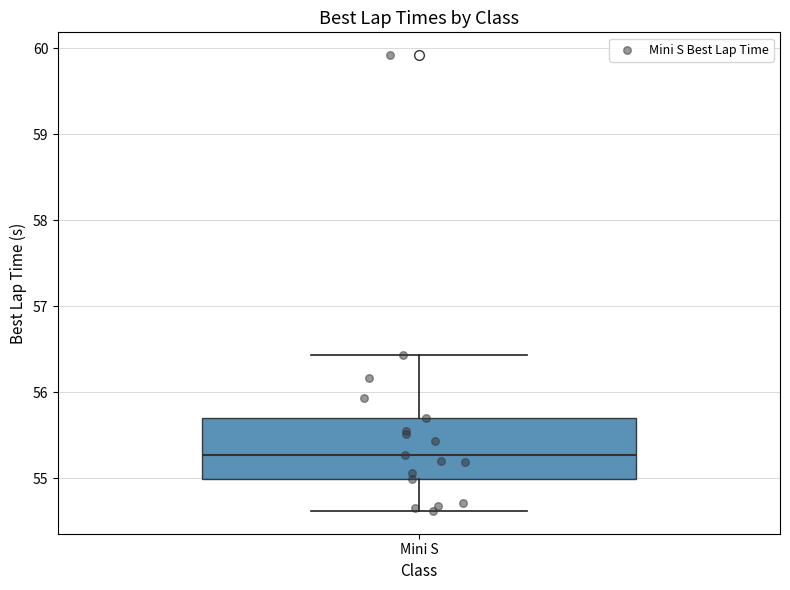

Read this box plot against the y-axis: the position of the median line, the range covered by the box, and the ends of both whiskers. The values are not printed on the chart, so give them approximately, as read against the axis.

median 55.3, box 55.0 to 55.7, whiskers 54.6 to 56.4